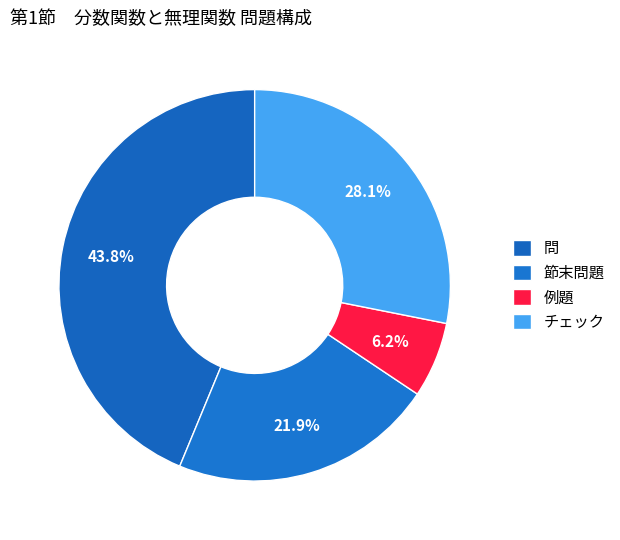

Is チェック the majority of the pie?

No